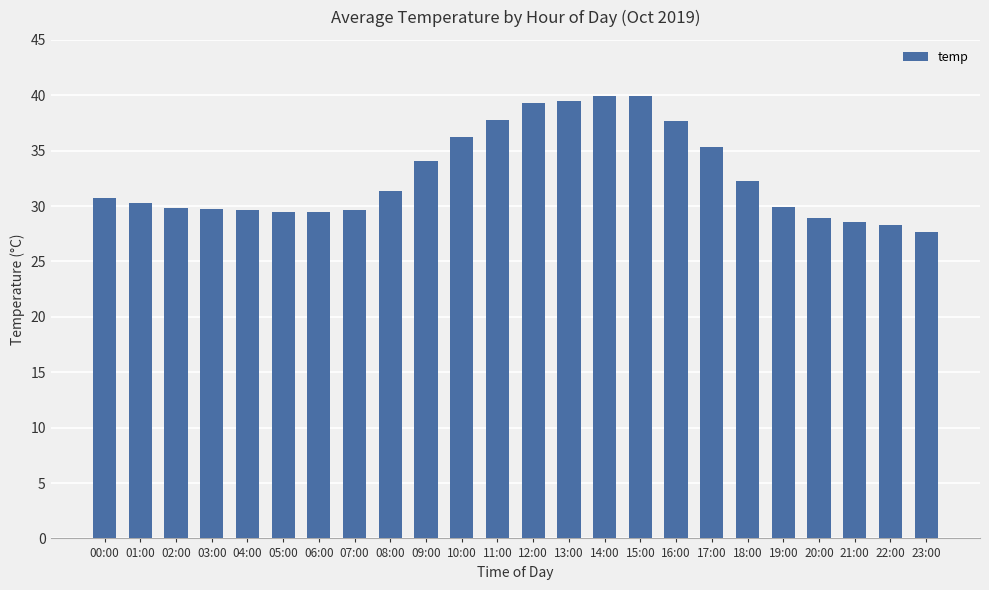

What is the sum of all values?

785.5